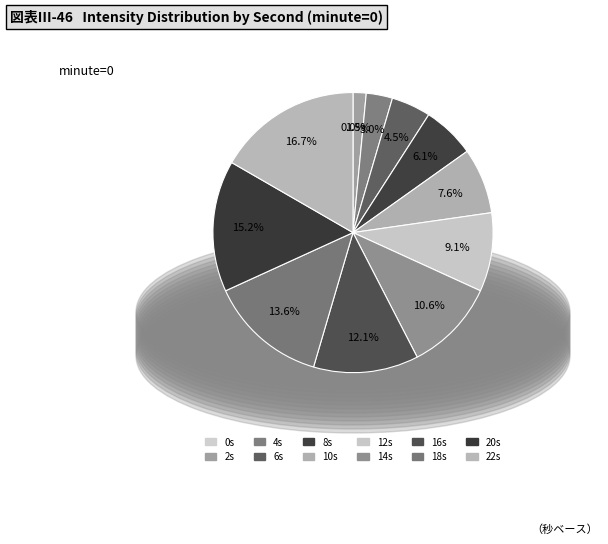

What portion of the pie excludes 18?

86.4%